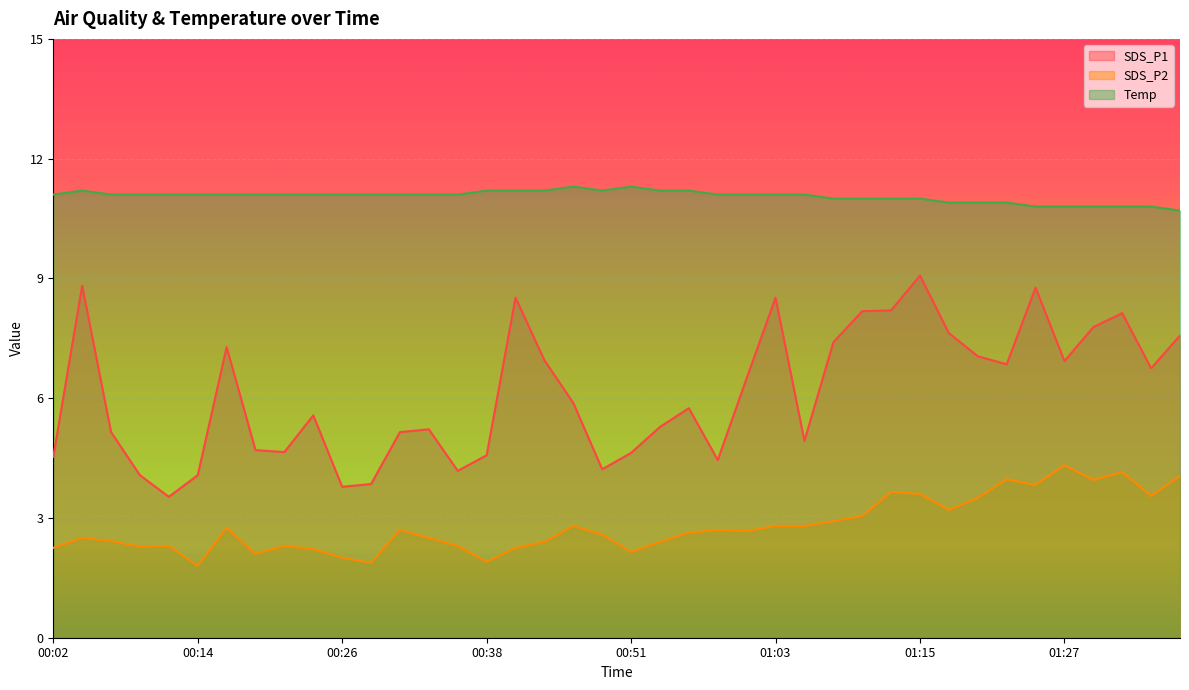

True or false: SDS_P1 and Temp intersect in this chart.

False